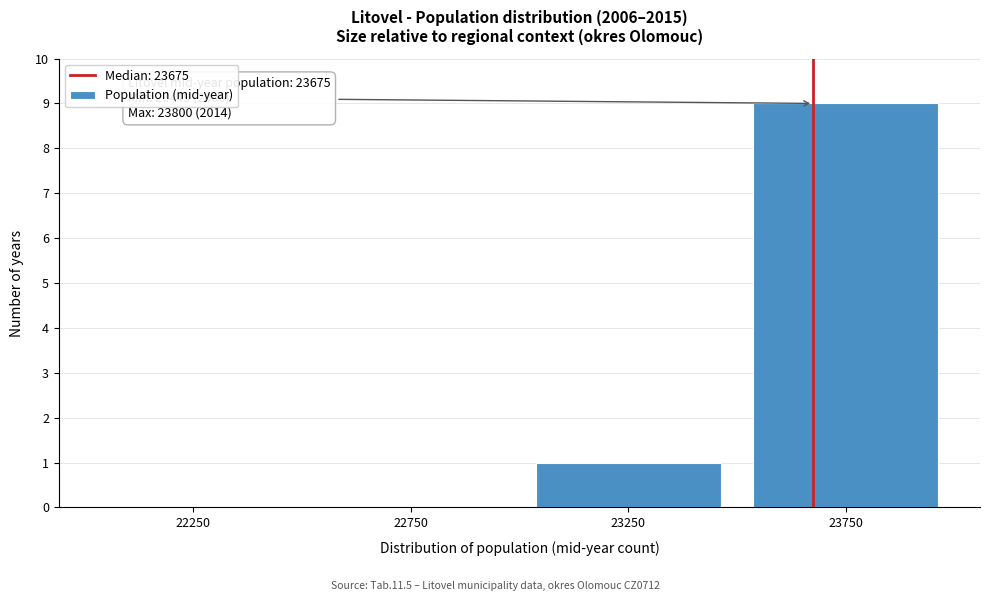

Over which range of the x-axis is the bar tallest?

23500 to 24000